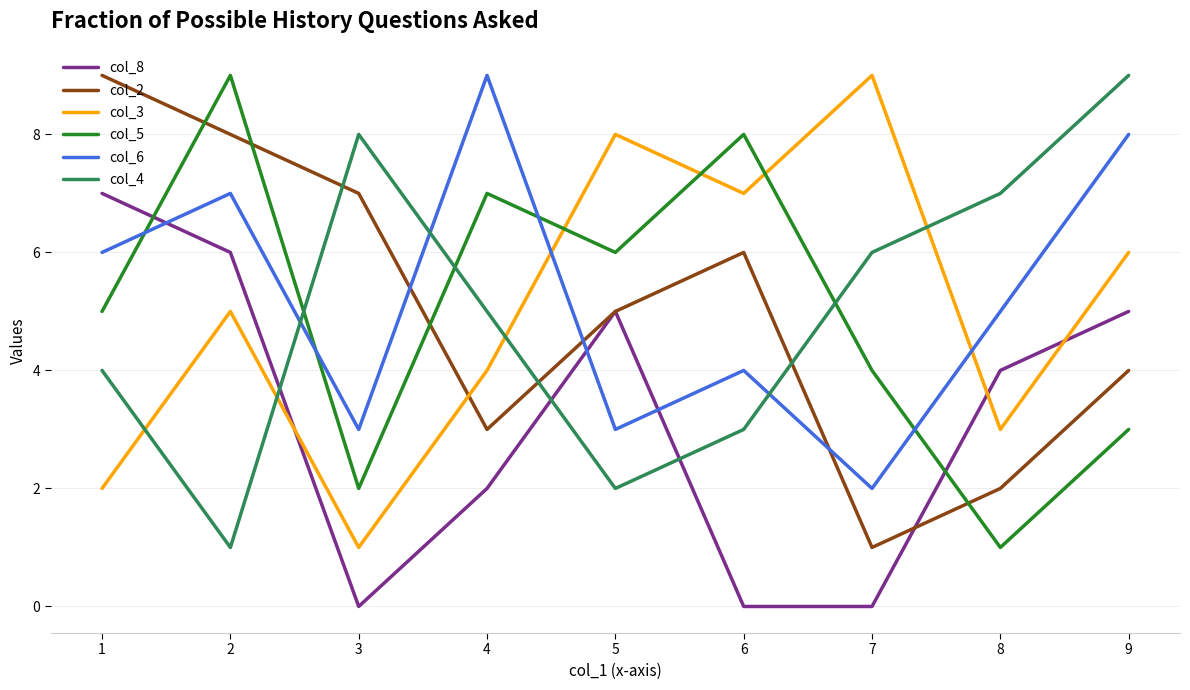

At which label is col_6 closest to 5?

8